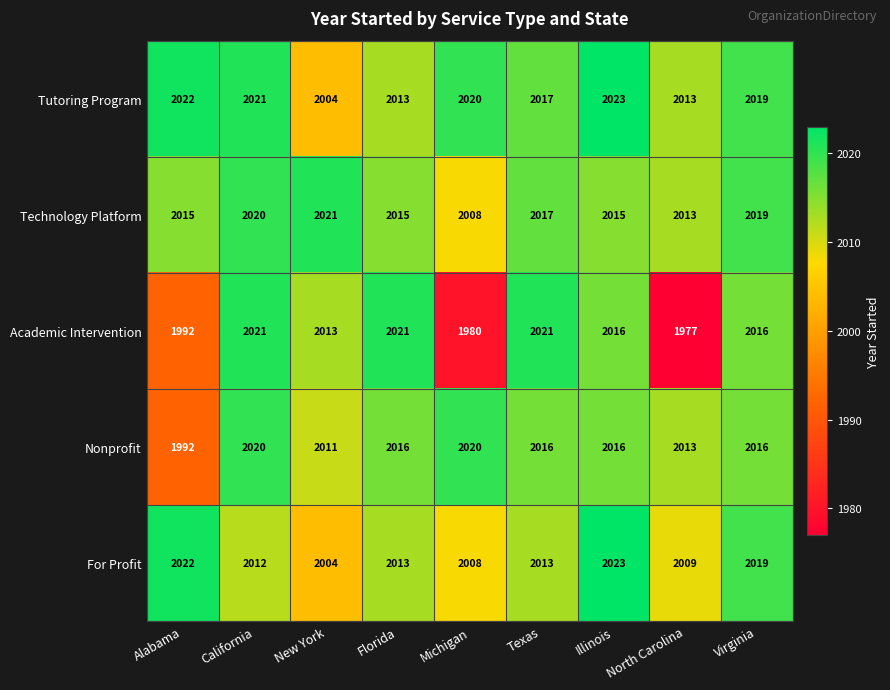

Which series has the widest spread of values?

Academic Intervention